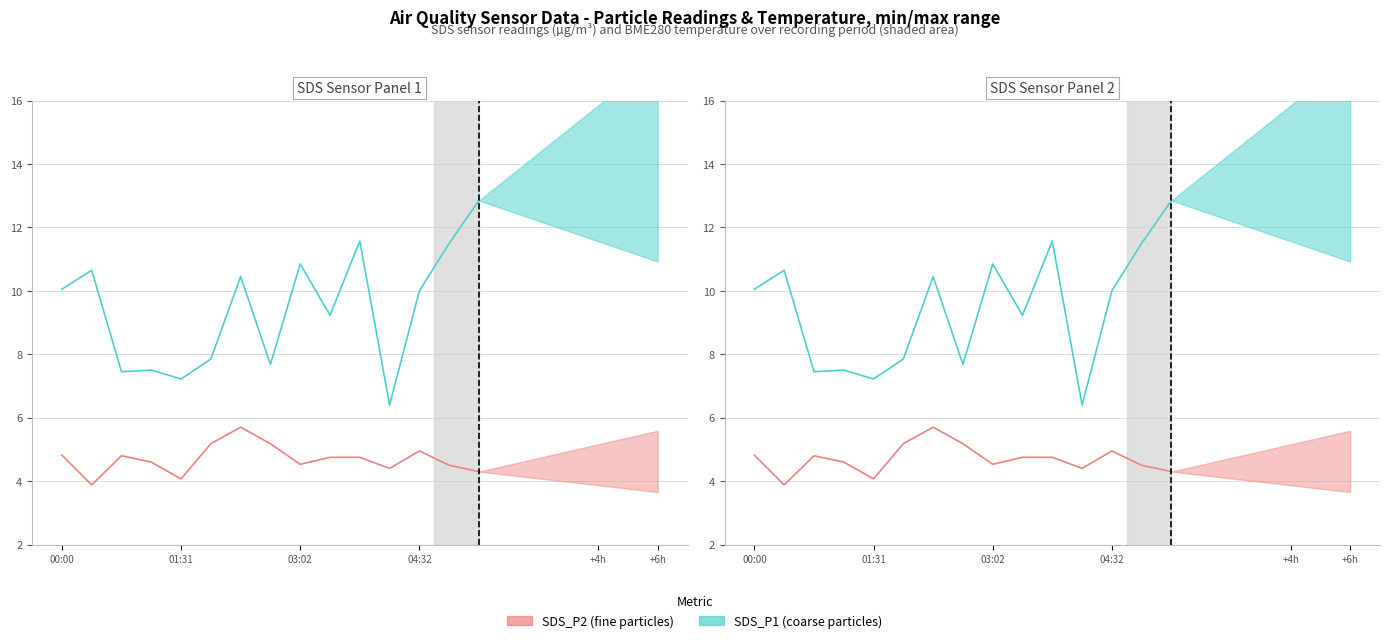

True or false: SDS_P1 and SDS_P2 intersect in this chart.

False